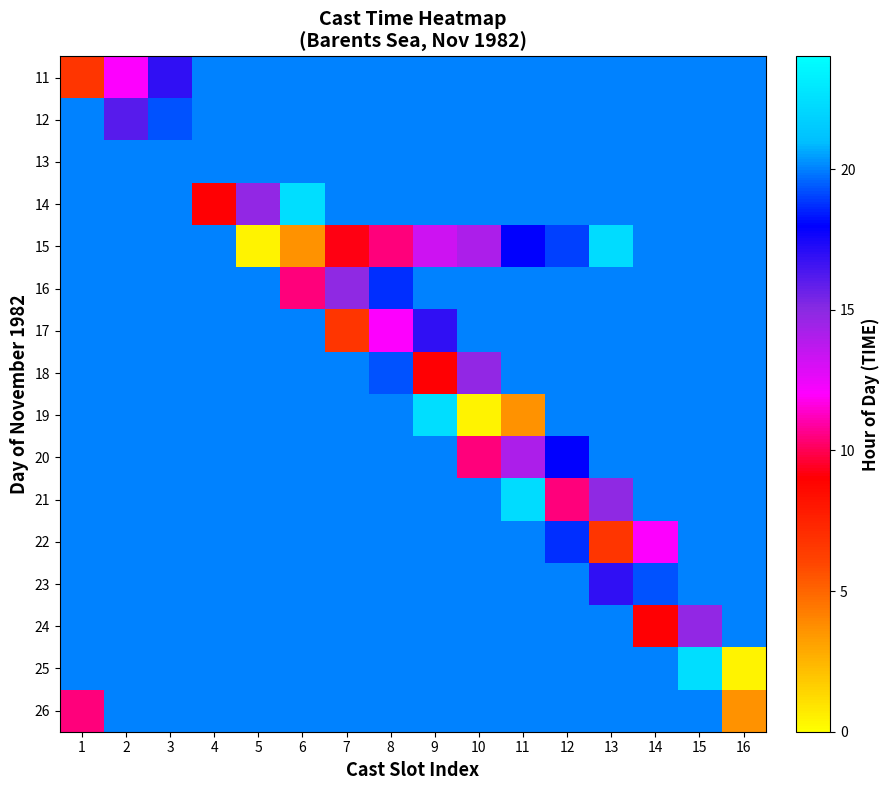

How many series are shown in this chart?

16